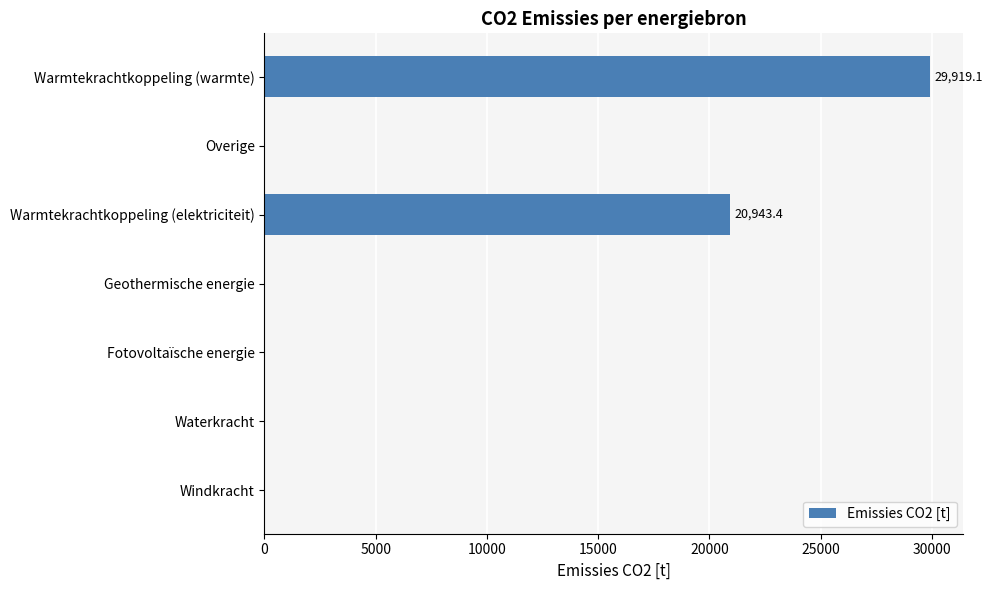

Where is the data nearest to the value 14959?

Warmtekrachtkoppeling (elektriciteit)